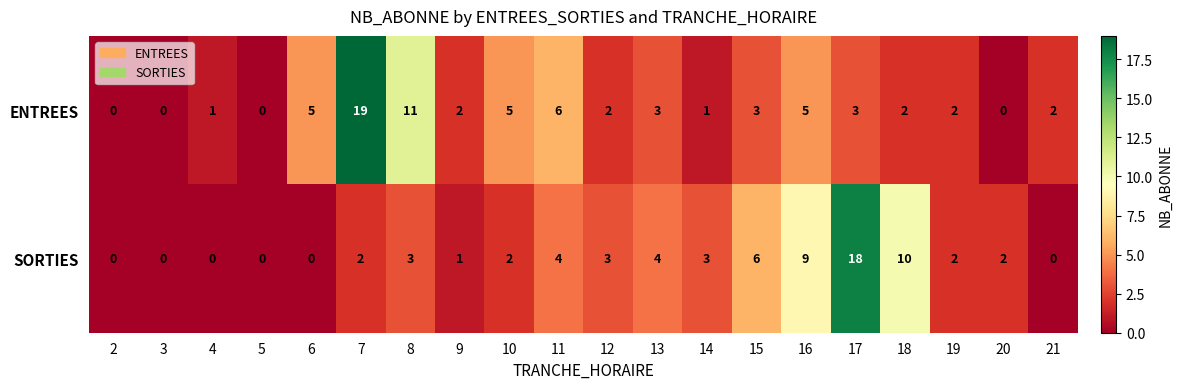

Which series has the widest spread of values?

ENTREES